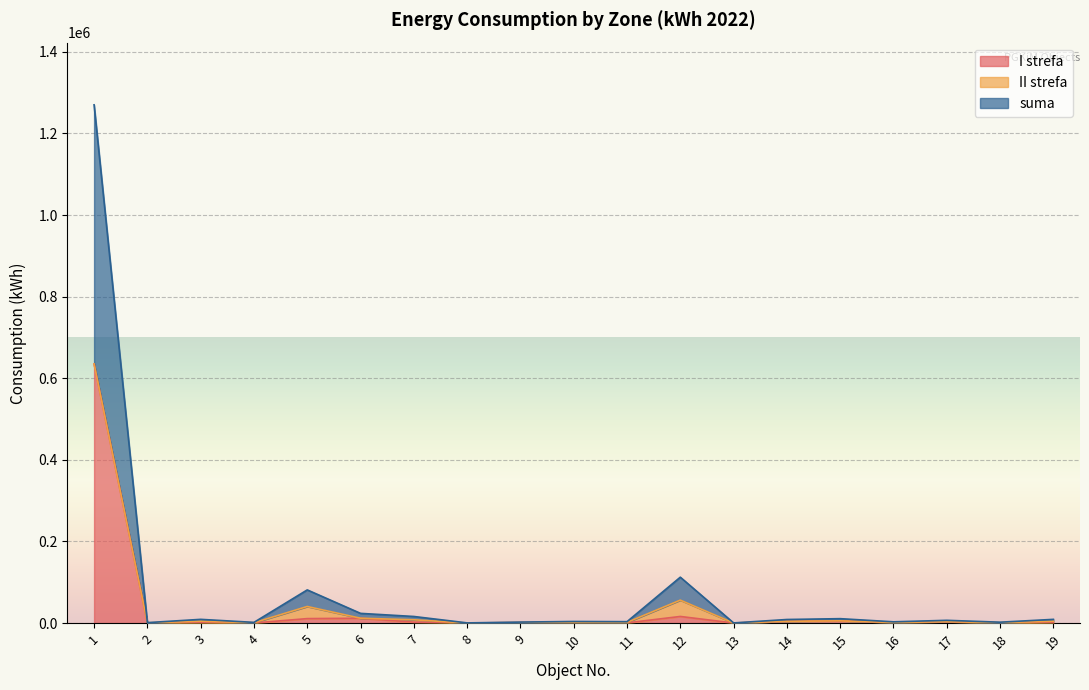

Is it true that I strefa equals 614 at 3?

False